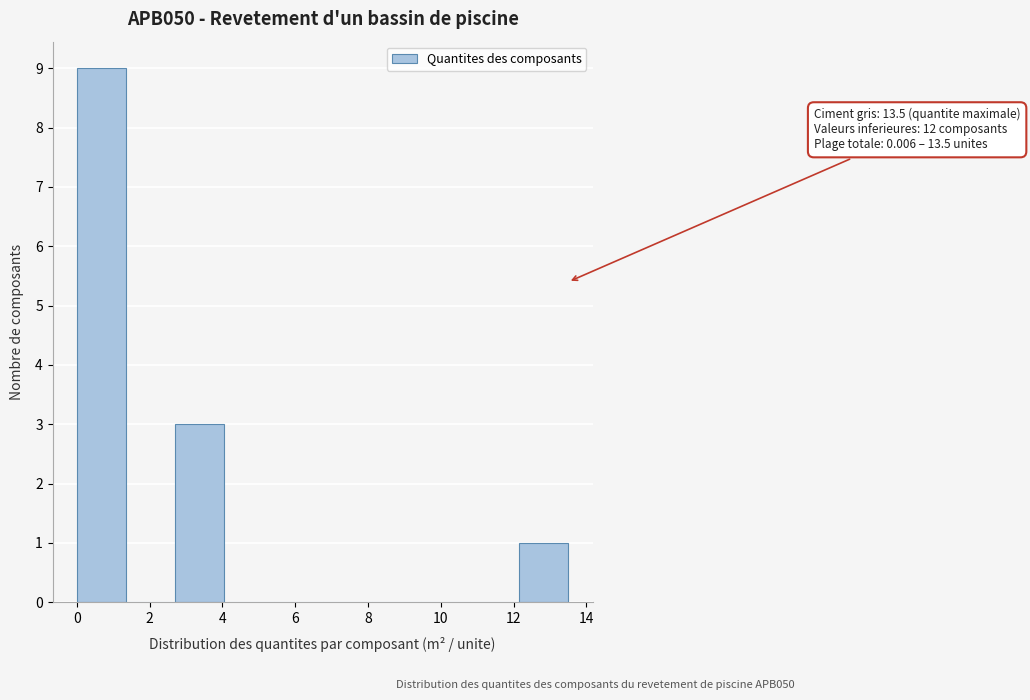

Over which range of the x-axis is the bar tallest?

0.0 to 1.4